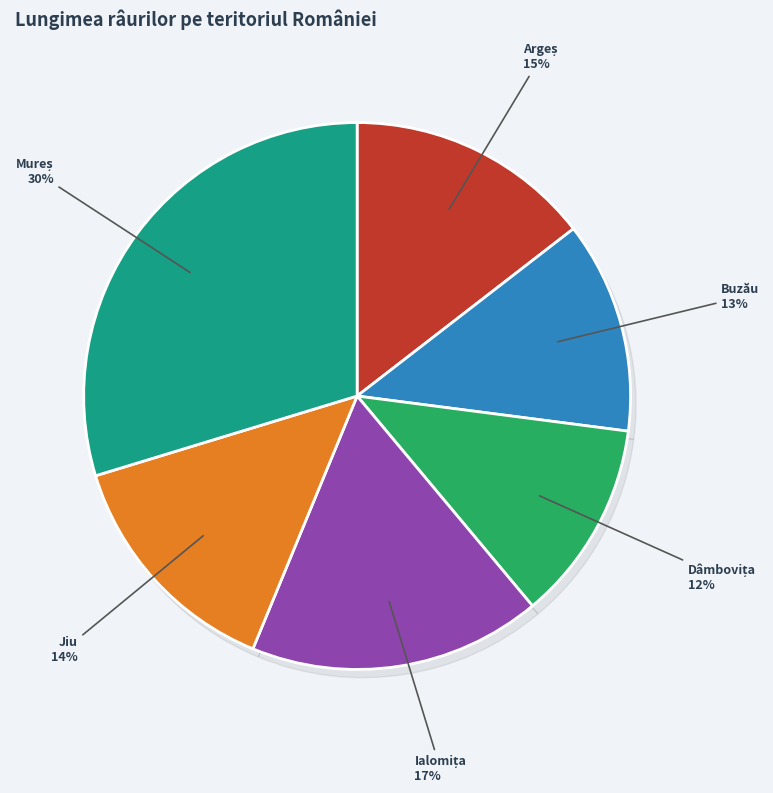

Which category has the smallest portion of the pie?

Dâmbovița